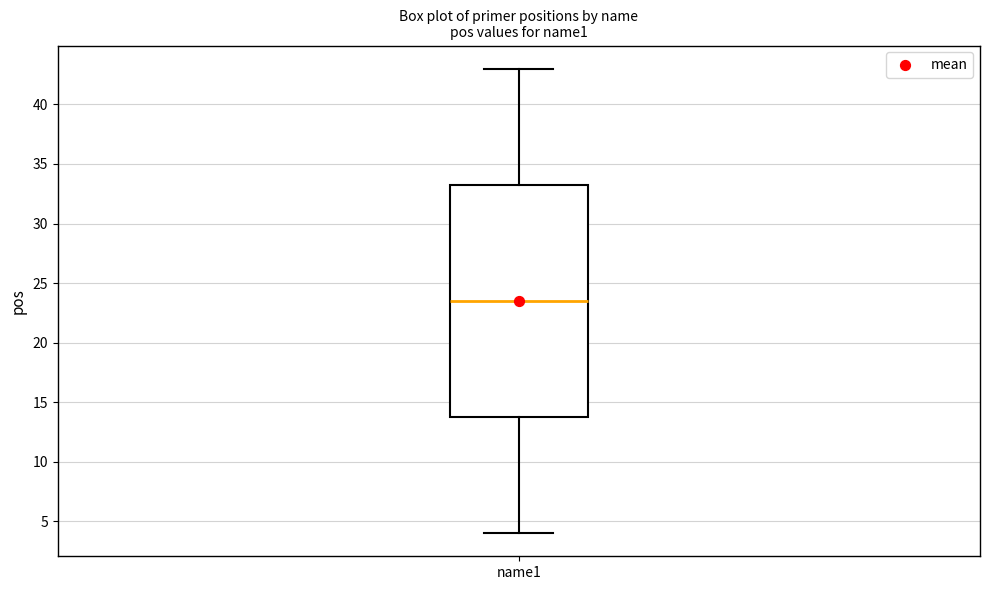

Read this box plot against the y-axis: the position of the median line, the range covered by the box, and the ends of both whiskers. The values are not printed on the chart, so give them approximately, as read against the axis.

median 23.5, box 14.0 to 33.5, whiskers 4.0 to 43.0